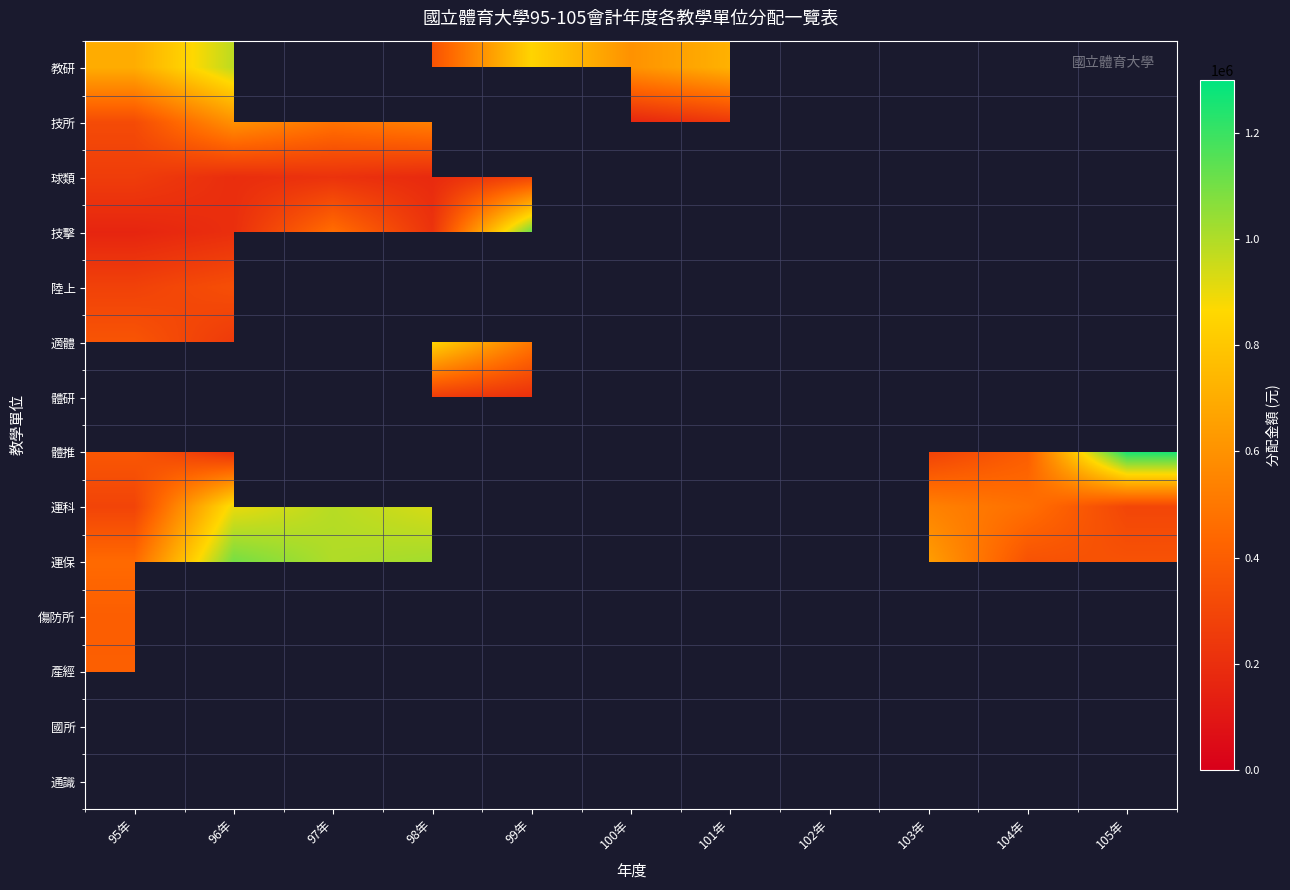

Count the number of categories in the chart.

11